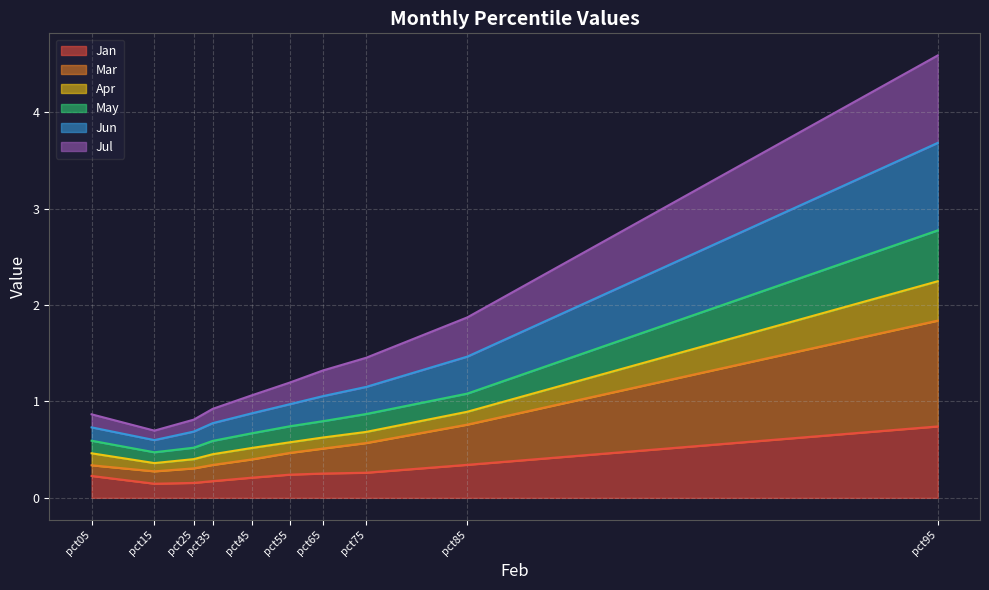

True or false: May has a value of 1.5 at pct65.

False